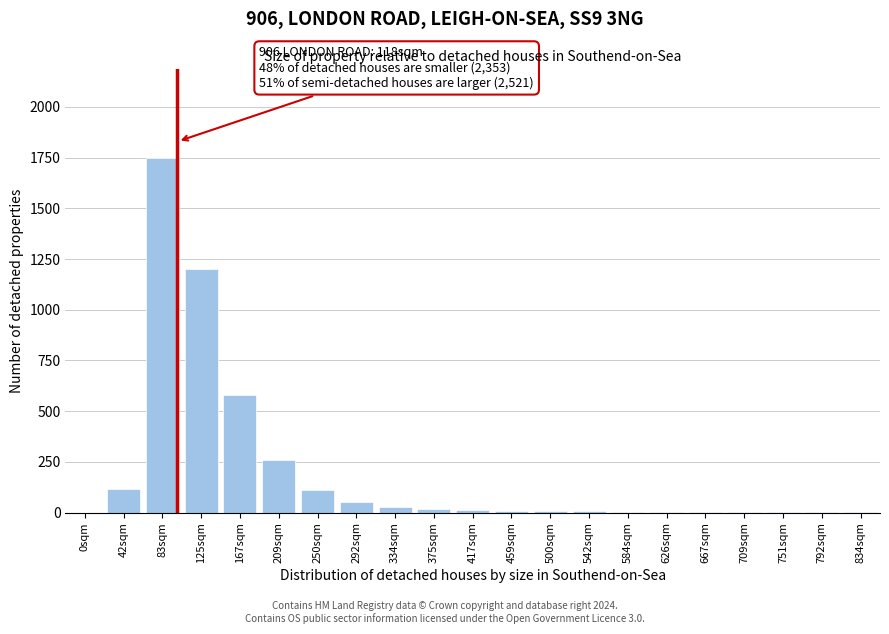

What is the sum of all values?

4177